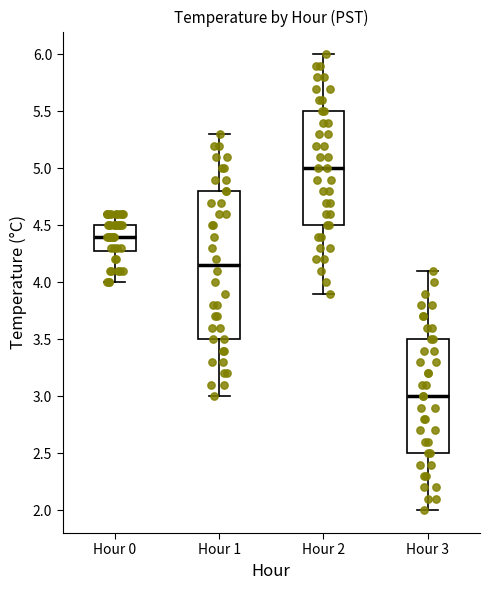

Where is the upper edge of the box for Hour 1 on the y-axis? The values are not printed on the chart, so give them approximately, as read against the axis.

4.80